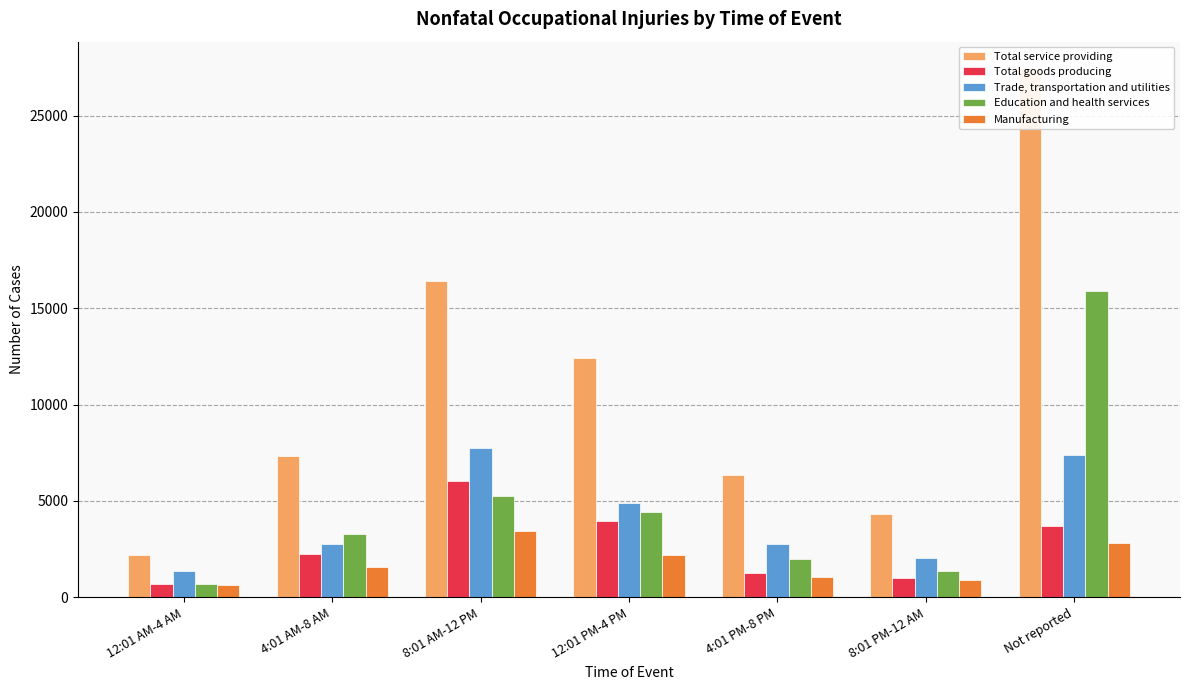

How many values in the Education and health services series are below 3290?

3